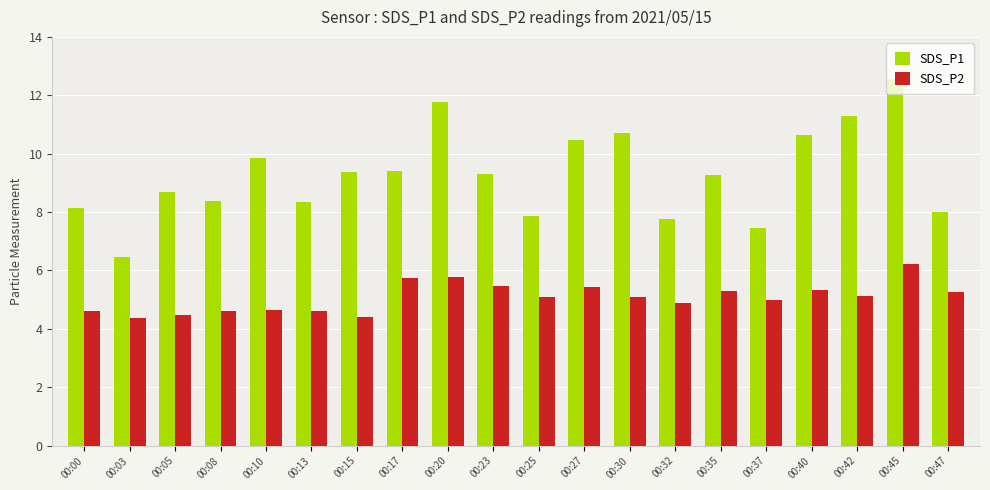

What is the difference between the highest and lowest values at 00:42?

6.2